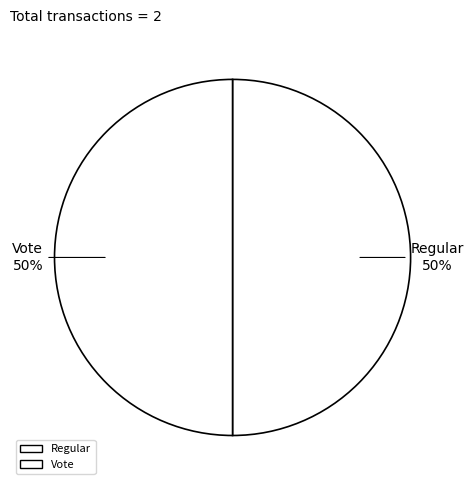

The Regular slice represents 12% of the pie. True or false?

False